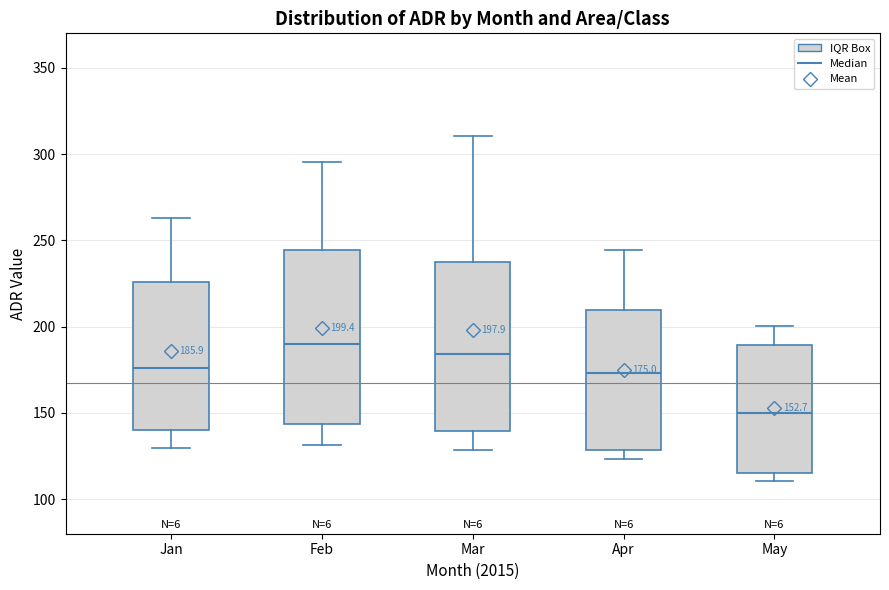

Which box has the highest median line?

Feb